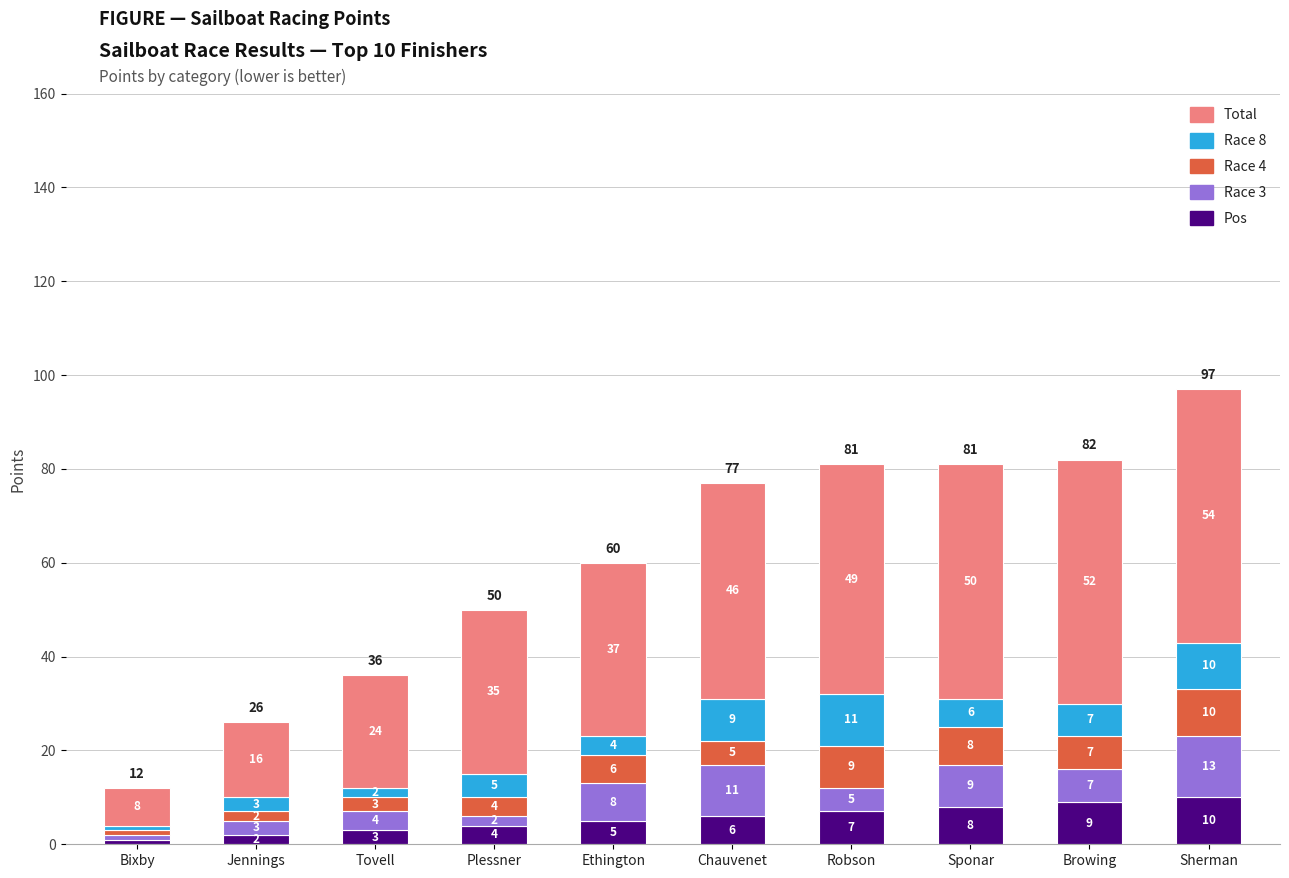

At which label does Pos reach its minimum?

Bixby